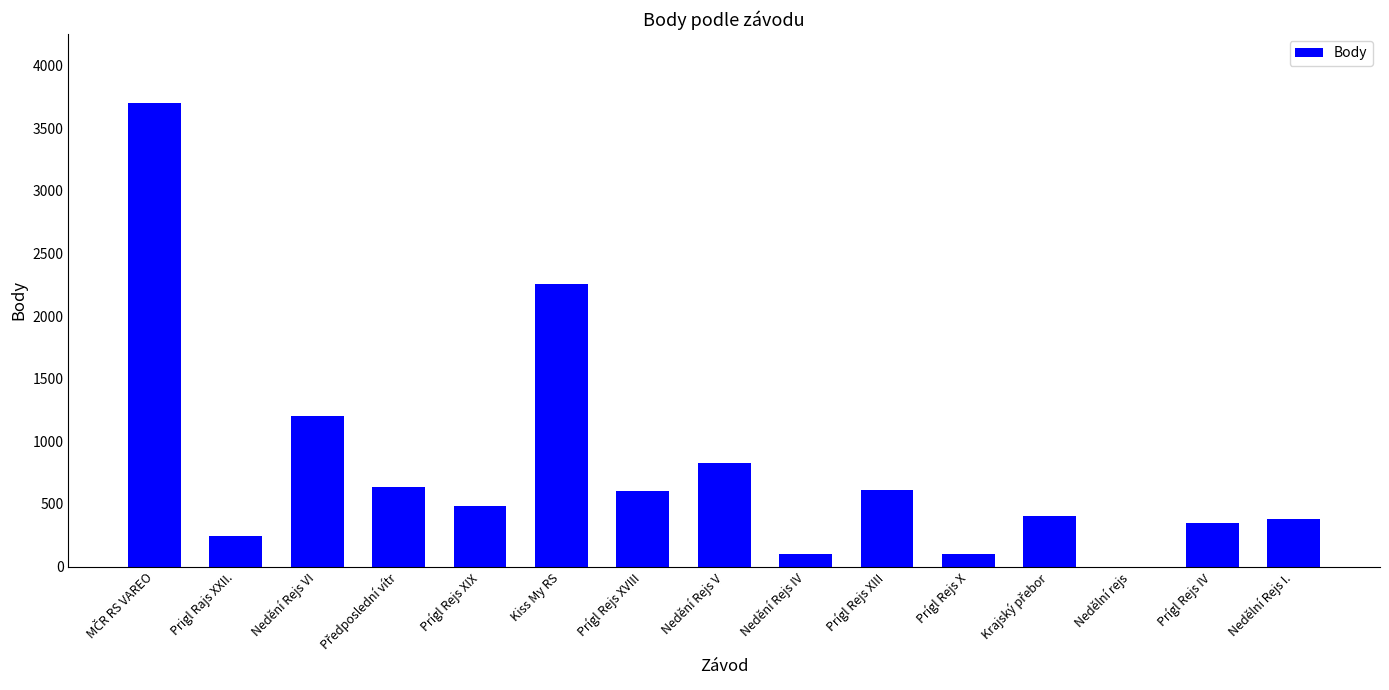

True or false: the data shows 670 at Nedělní Rejs I..

False